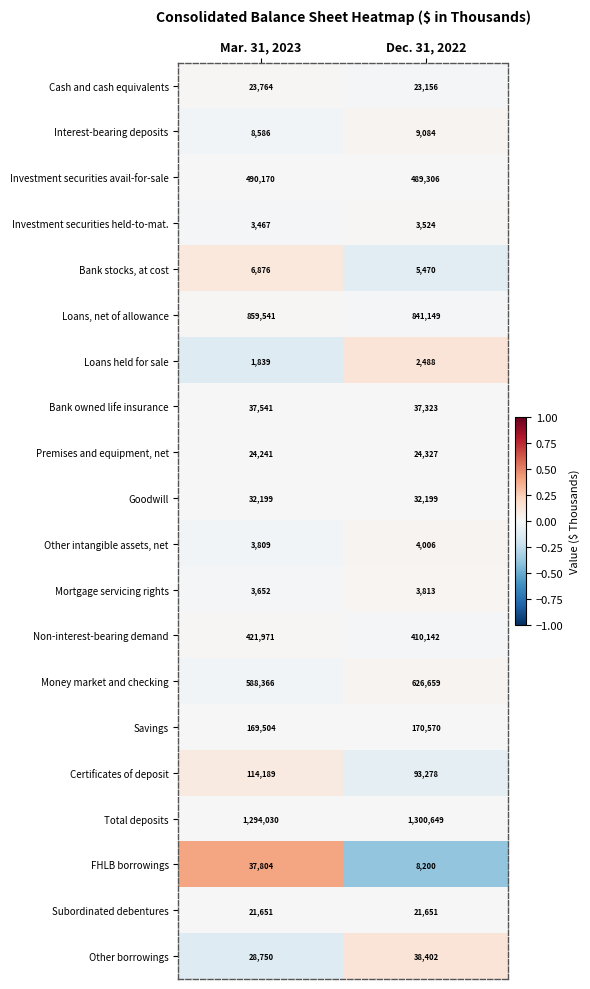

The Interest-bearing deposits series shows 11495 at Mar. 31, 2023. True or false?

False